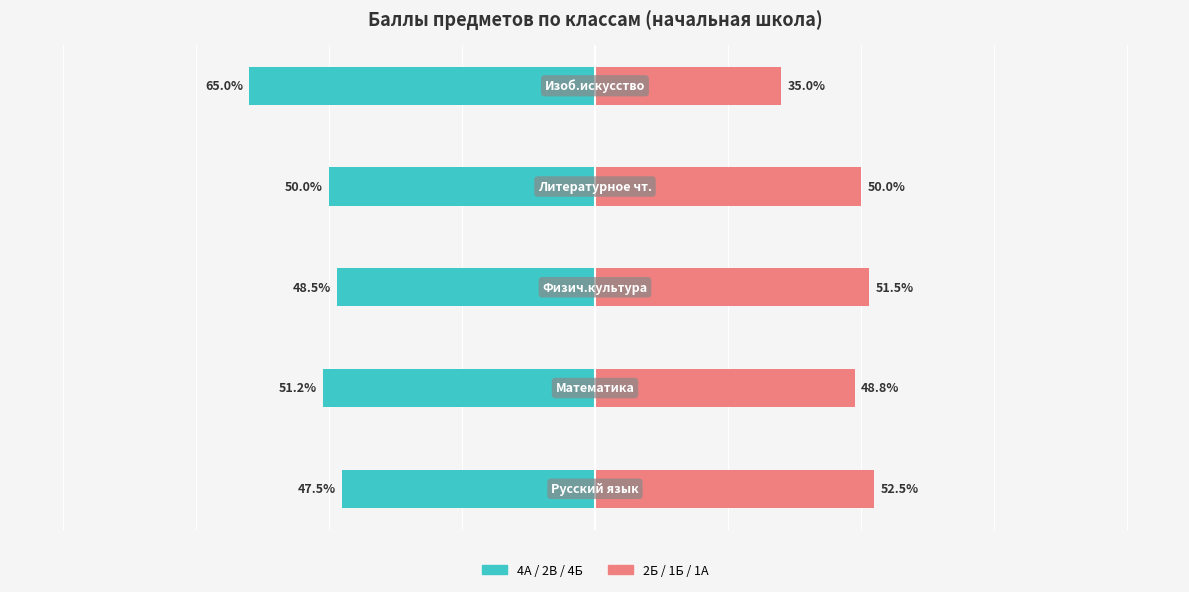

What is the sum of the 4А / 2В / 4Б (left group) values at 4 and 0?

-112.5